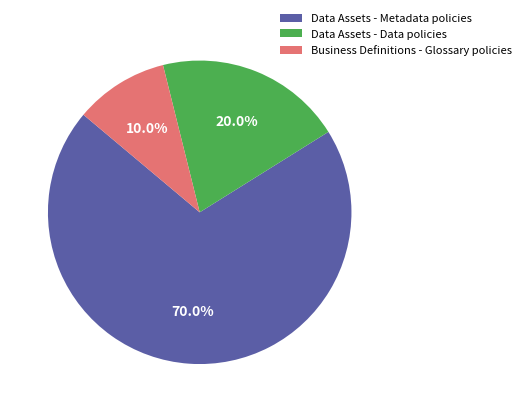

Which slice is the smallest?

Business Definitions - Glossary policies